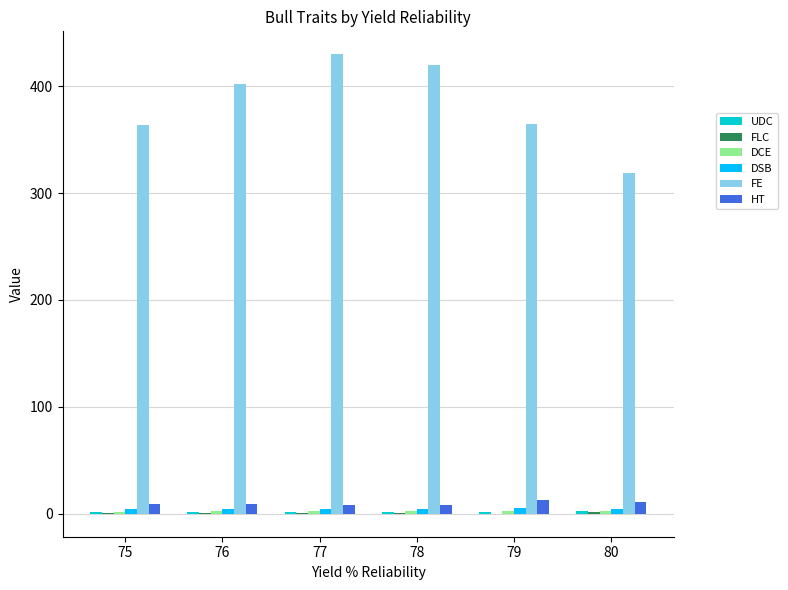

Between 79 and 80, which series saw the biggest shift?

FE